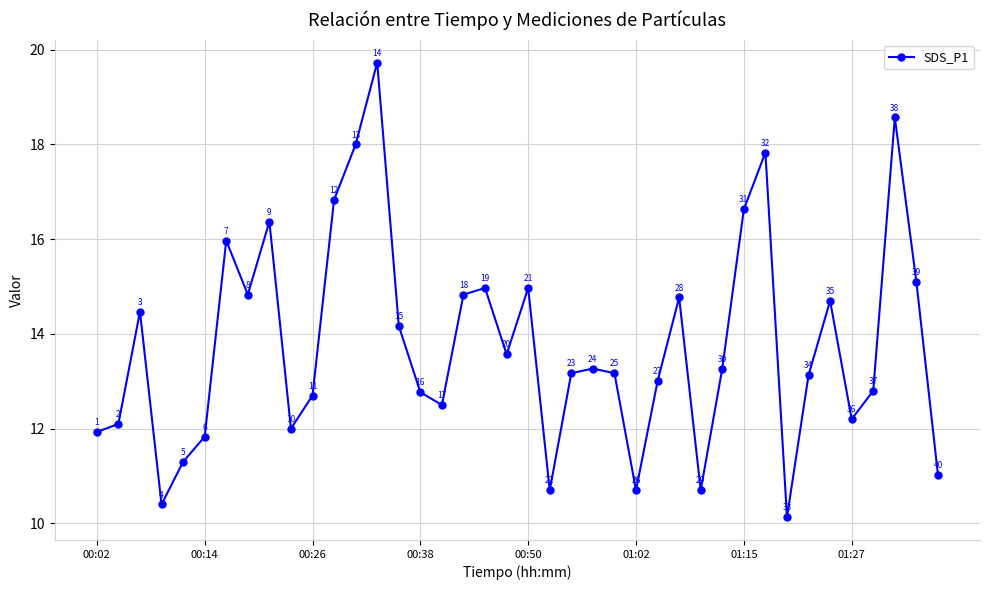

True or false: there are more than 2 points higher than both neighbors.

True